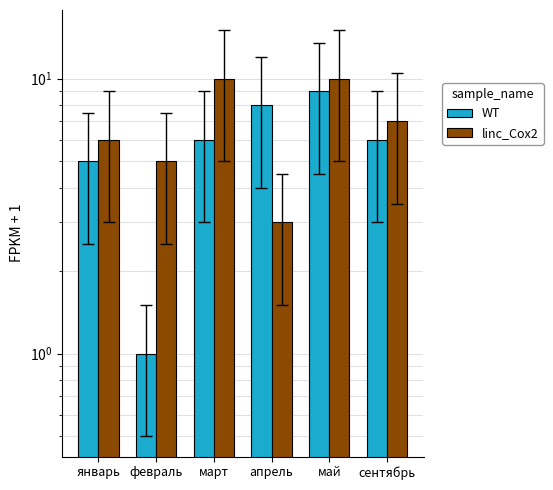

Where is linc_Cox2 nearest to the value 6?

январь